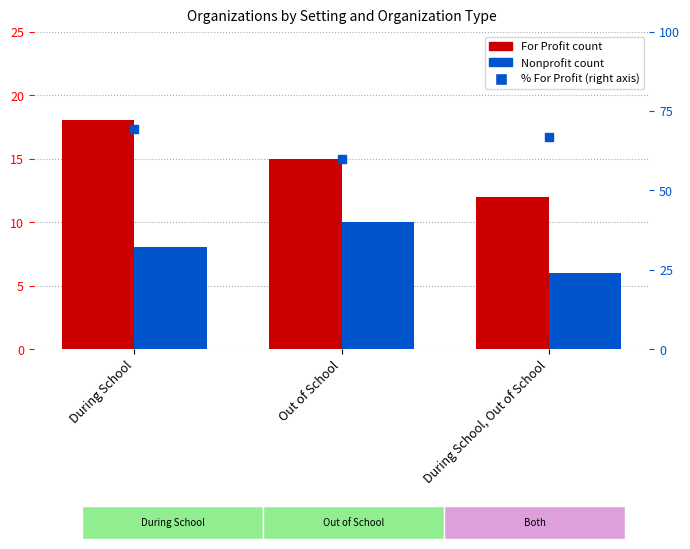

At how many categories does at least one series exceed 66?

2